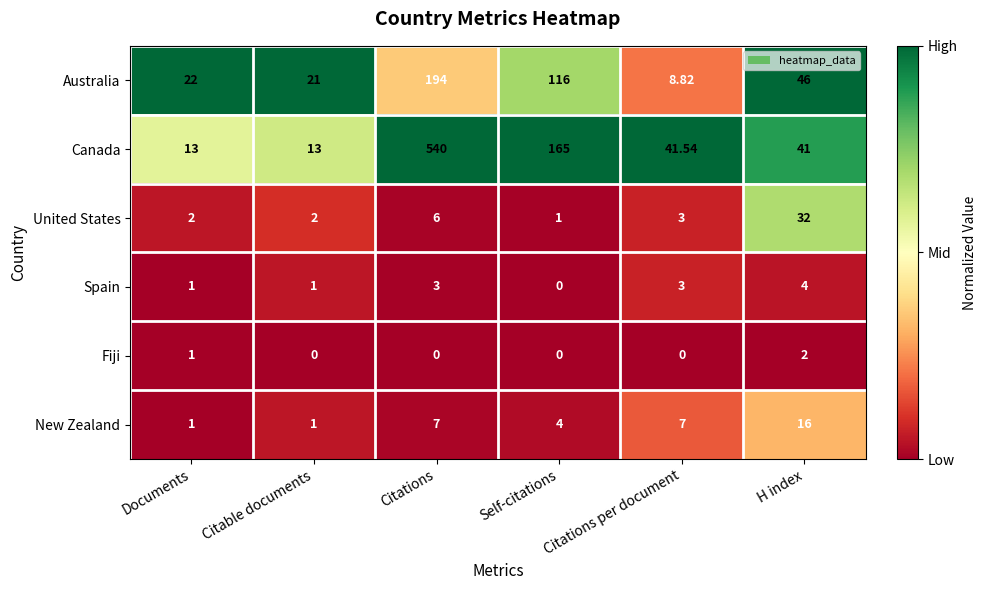

At Citations, list the series in order from smallest to largest.

Fiji, Spain, United States, New Zealand, Australia, Canada